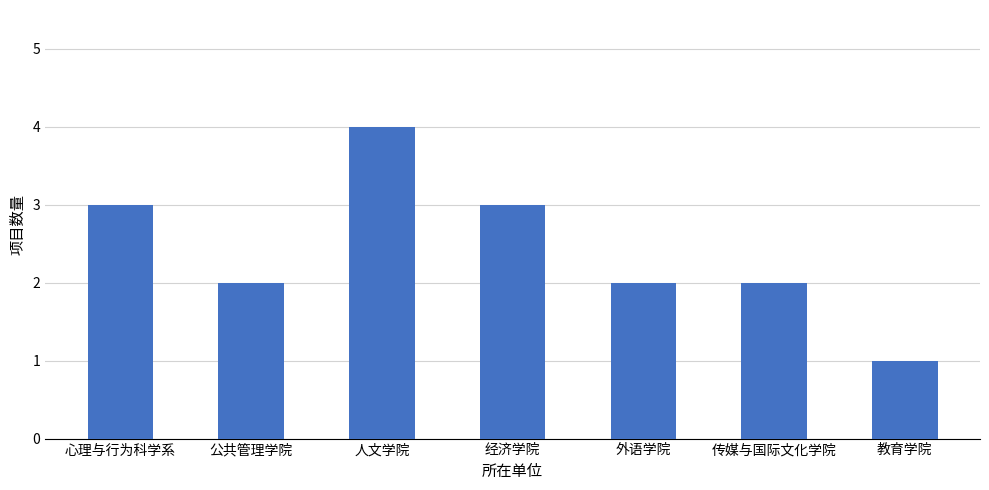

What is the greatest value displayed?

4